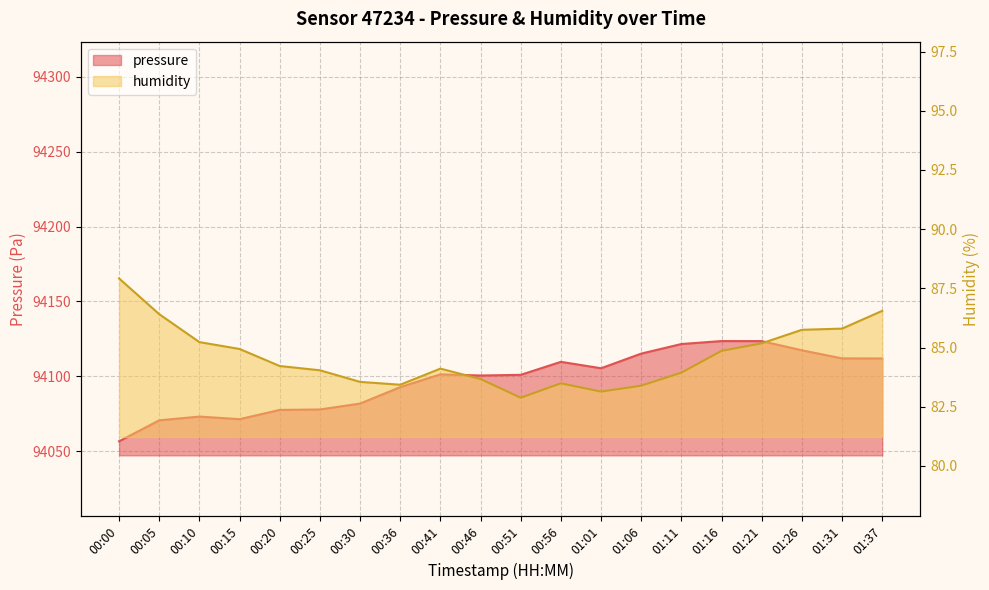

The pressure series shows 94100.9 at 00:51. True or false?

True